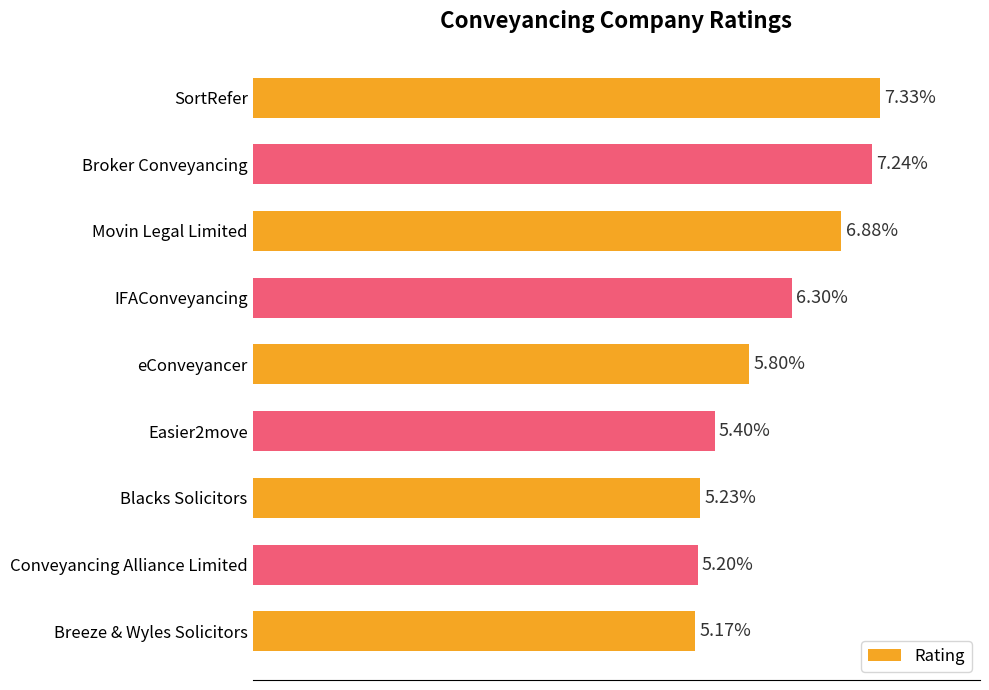

Rank the categories by value from lowest to highest.

Breeze & Wyles Solicitors, Conveyancing Alliance Limited, Blacks Solicitors, Easier2move, eConveyancer, IFAConveyancing, Movin Legal Limited, Broker Conveyancing, SortRefer